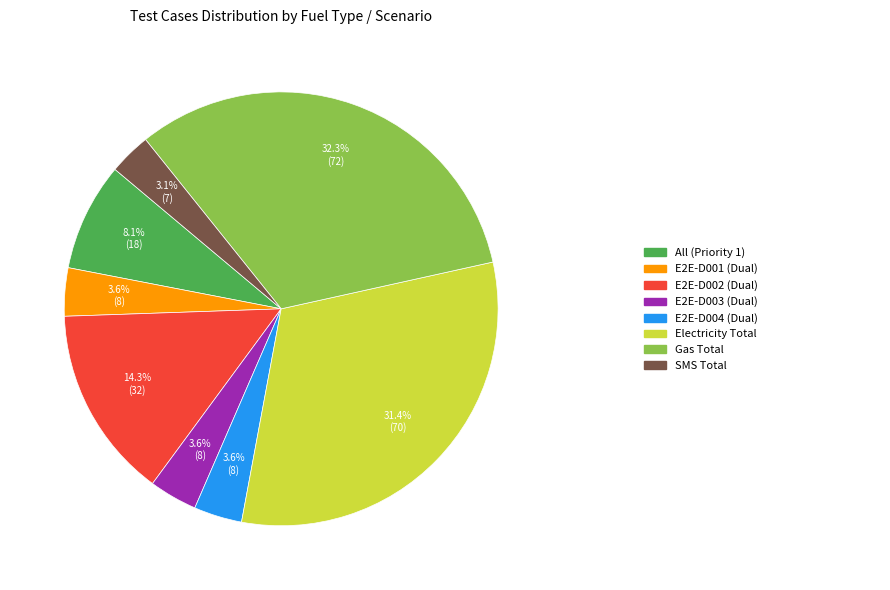

Is there a majority slice in this chart?

No